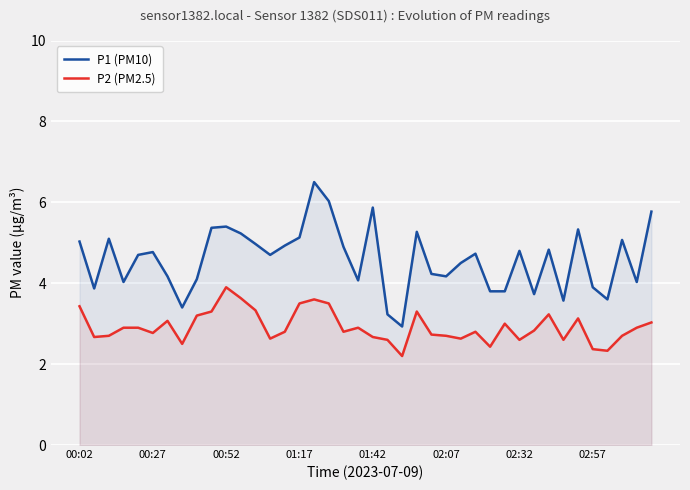

Rank the series by their average value, from highest to lowest.

P1 (PM10), P2 (PM2.5)